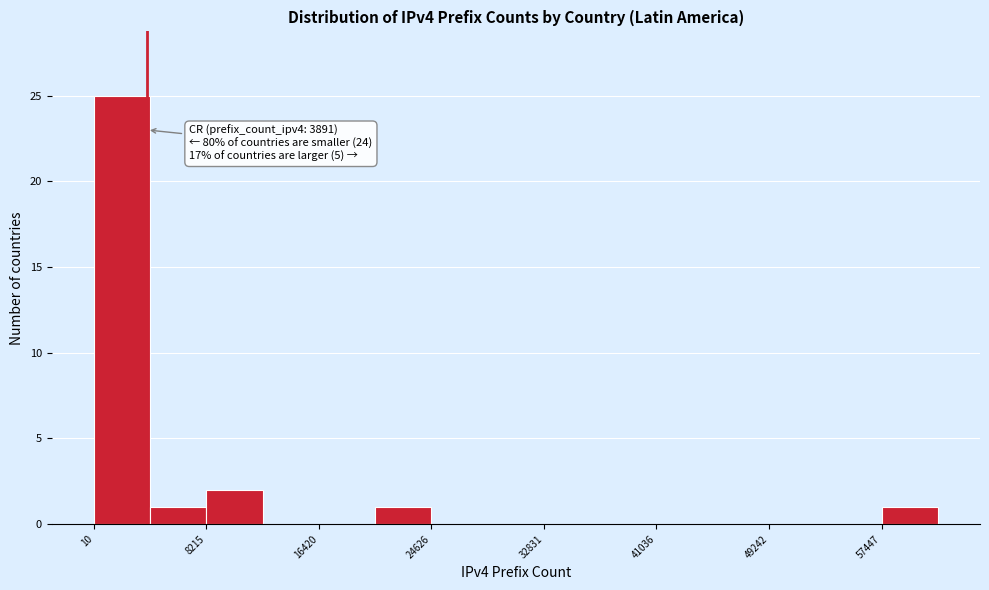

Which range on the x-axis has the tallest bar?

0 to 4000